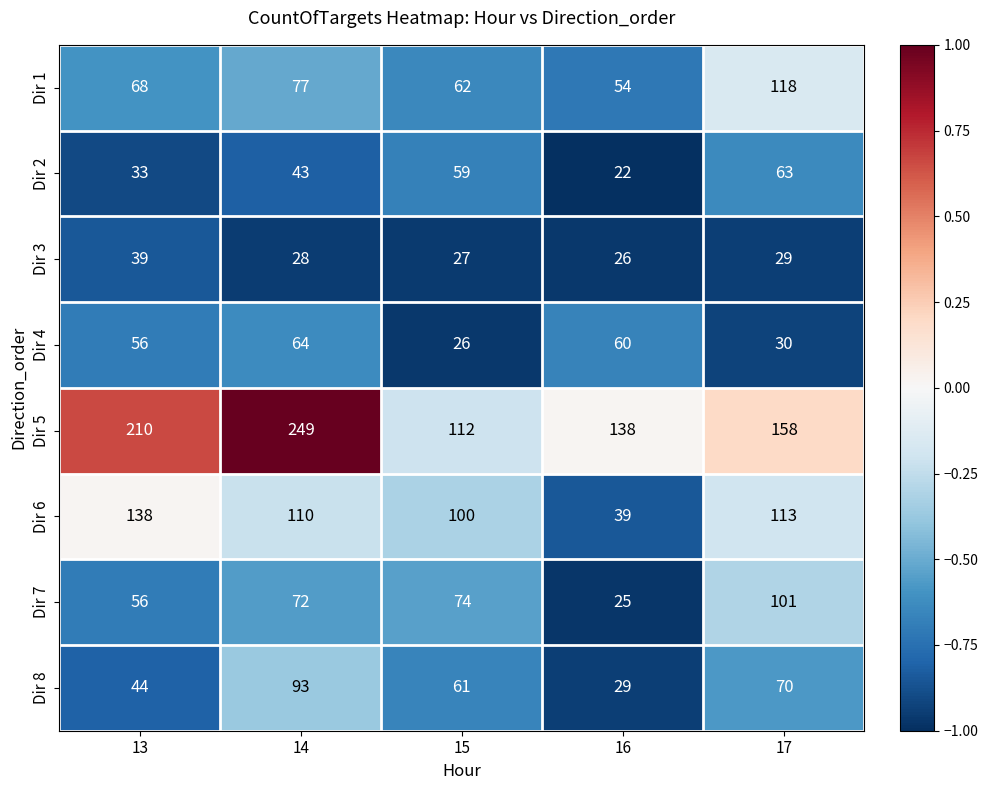

Is it true that Dir 7 equals 39 at 17?

False